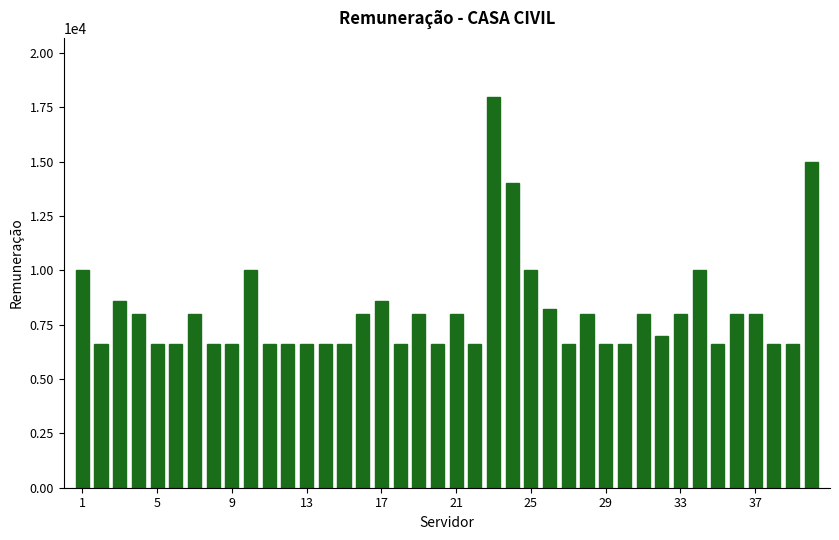

What is the maximum value shown in the chart?

18000.0